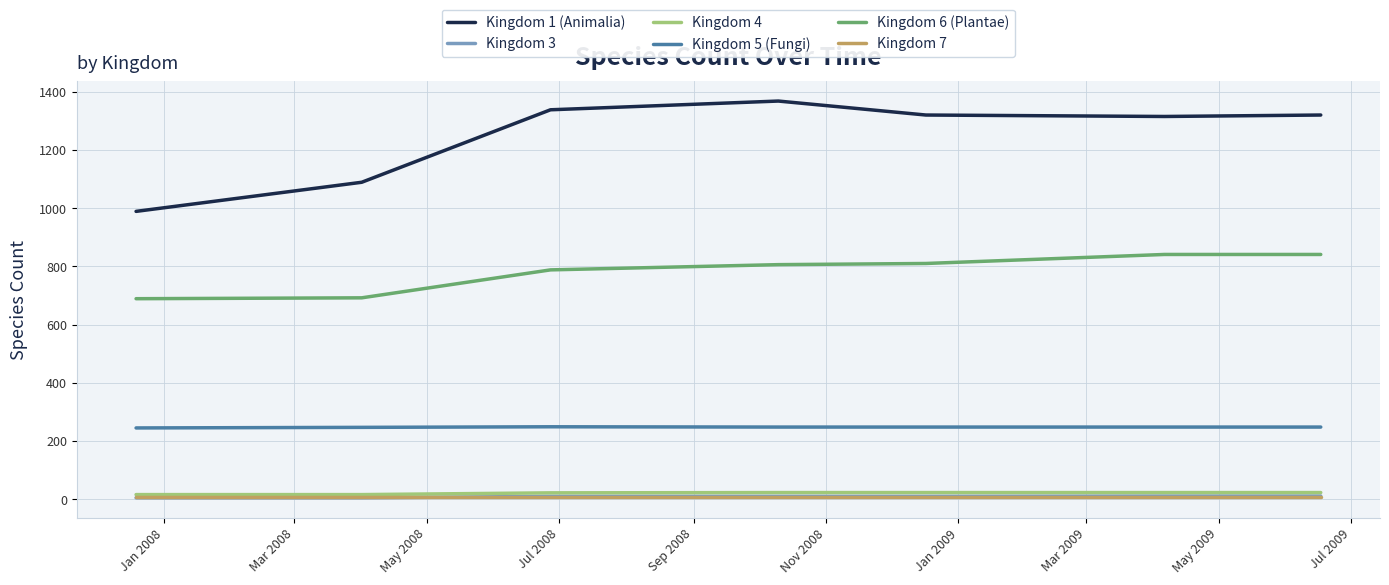

Which series has the largest range (max minus min)?

Kingdom 1 (Animalia)